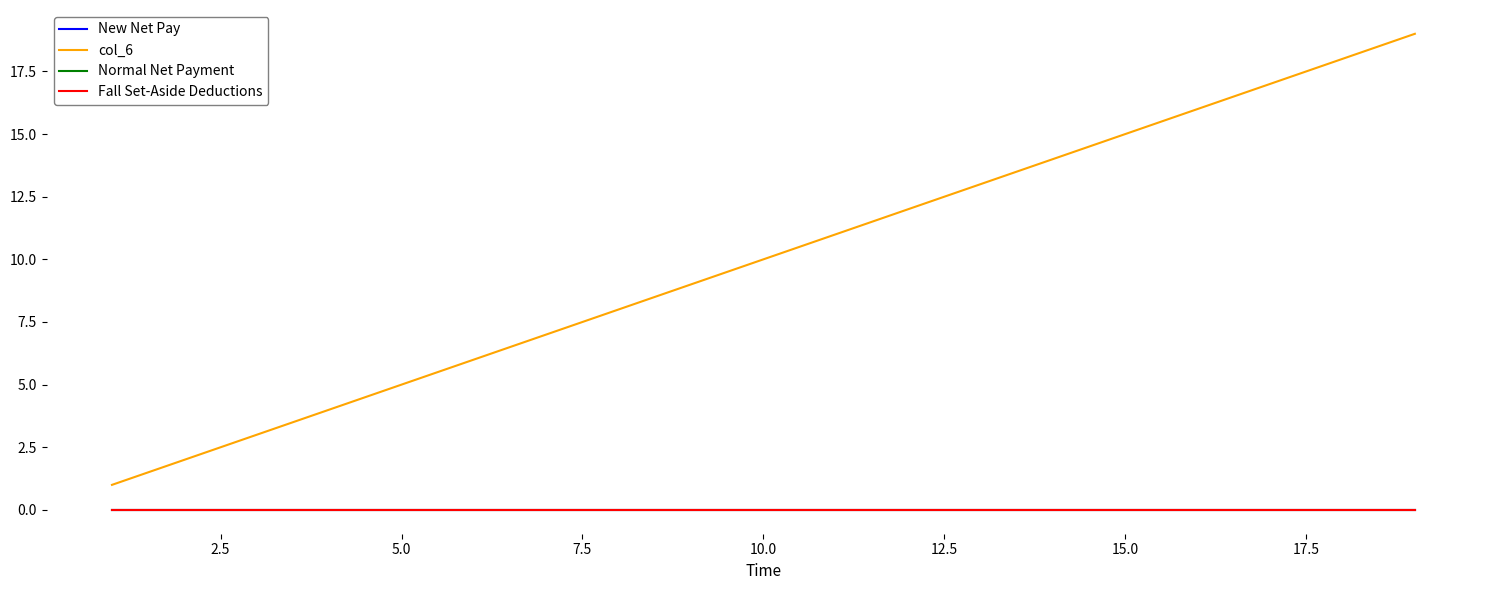

True or false: col_6 and New Net Pay intersect in this chart.

False